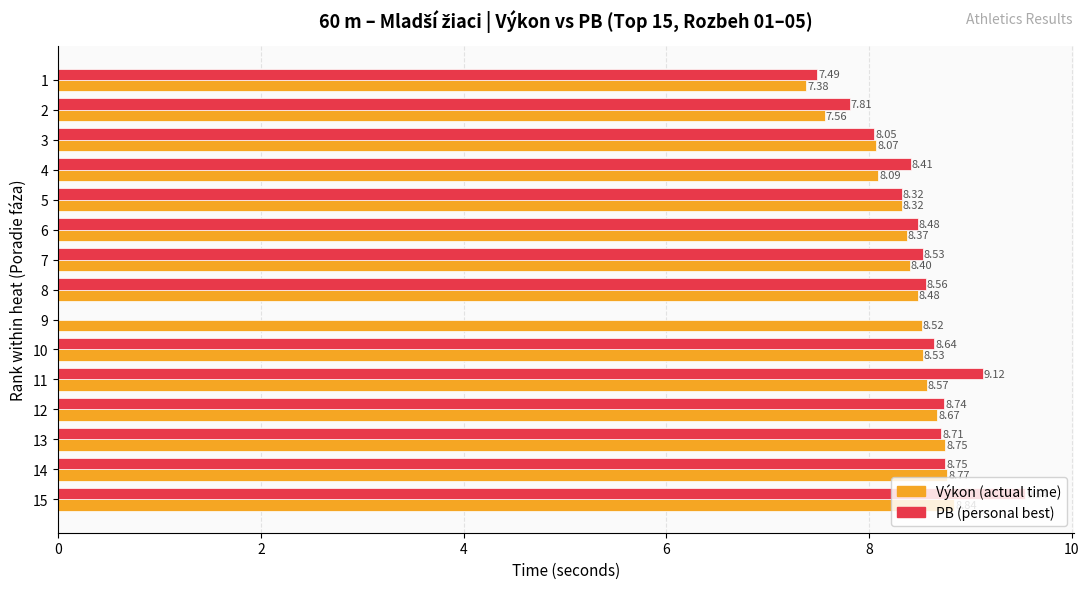

At which category is the sum across all series the highest?

15